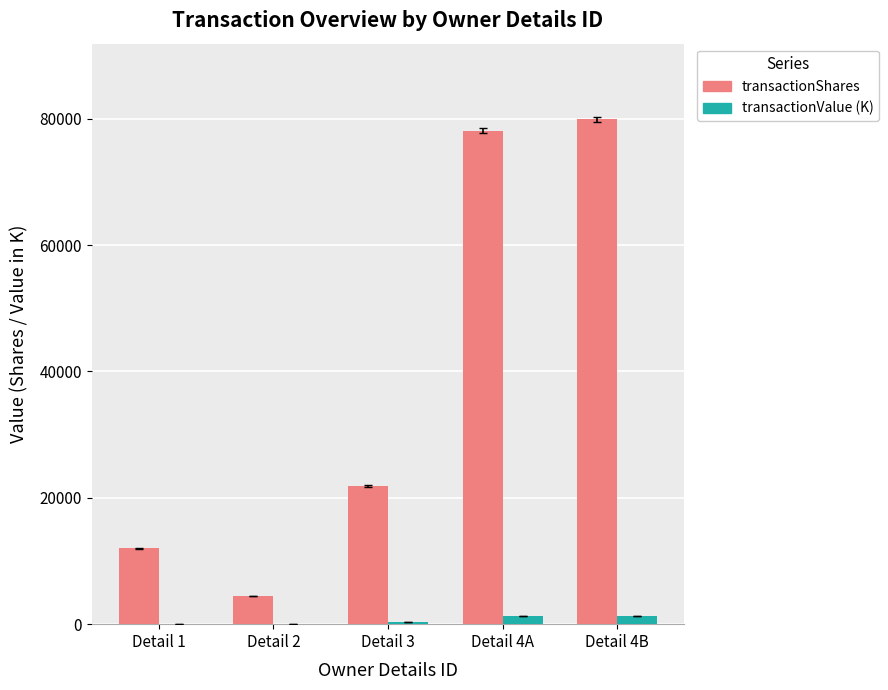

The value of transactionShares at Detail 4B is 54493.8. True or false?

False